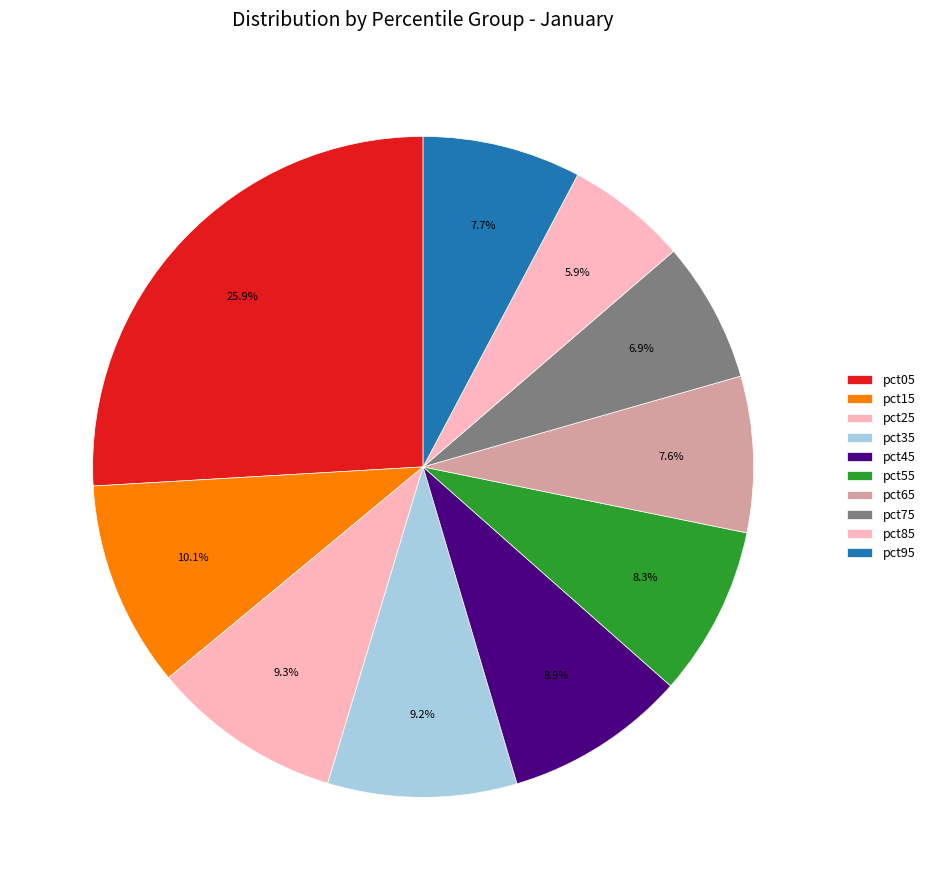

Is it true that pct35 is 9% of the pie?

True